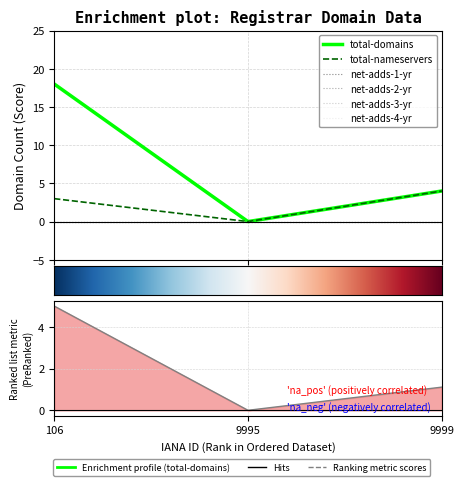

What is the difference between the maximum and second lowest values in the total-domains series?

14